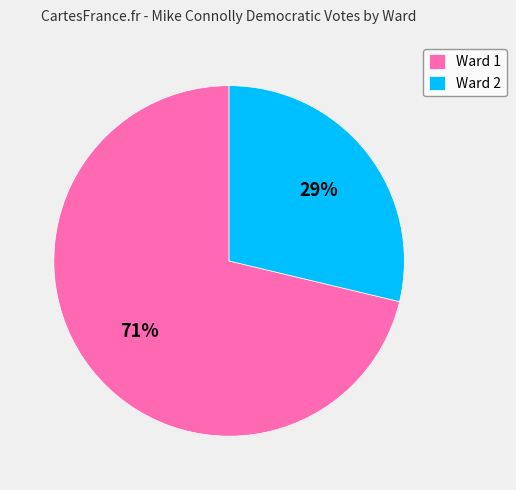

The Ward 2 slice represents 29% of the pie. True or false?

True